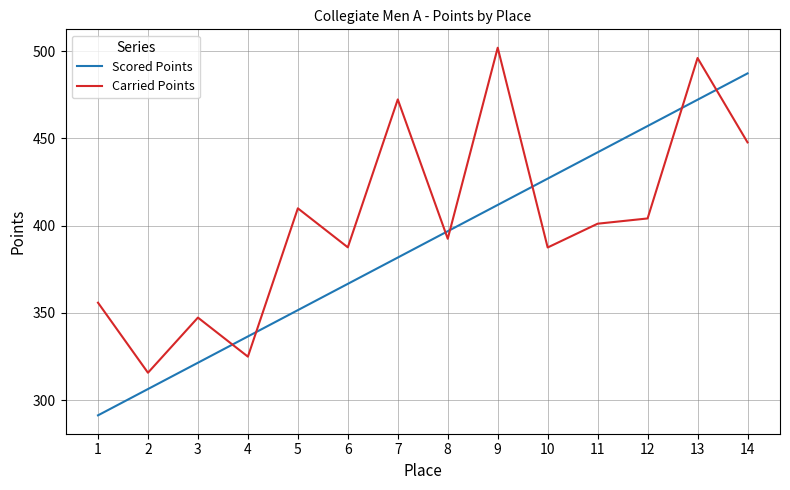

Which label corresponds to the largest value in the chart?

9